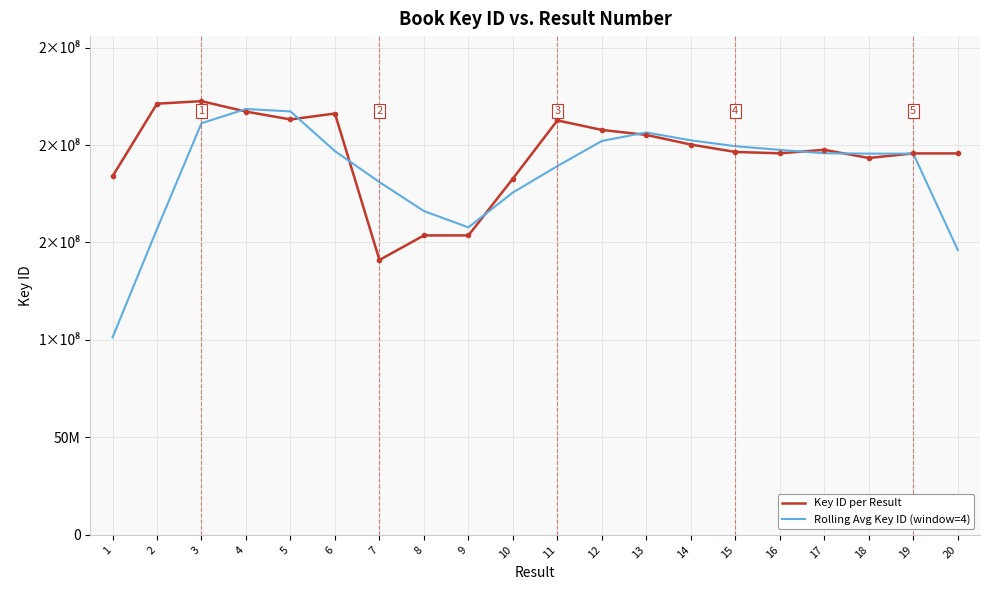

Which has a higher value, 17 or 20?

17